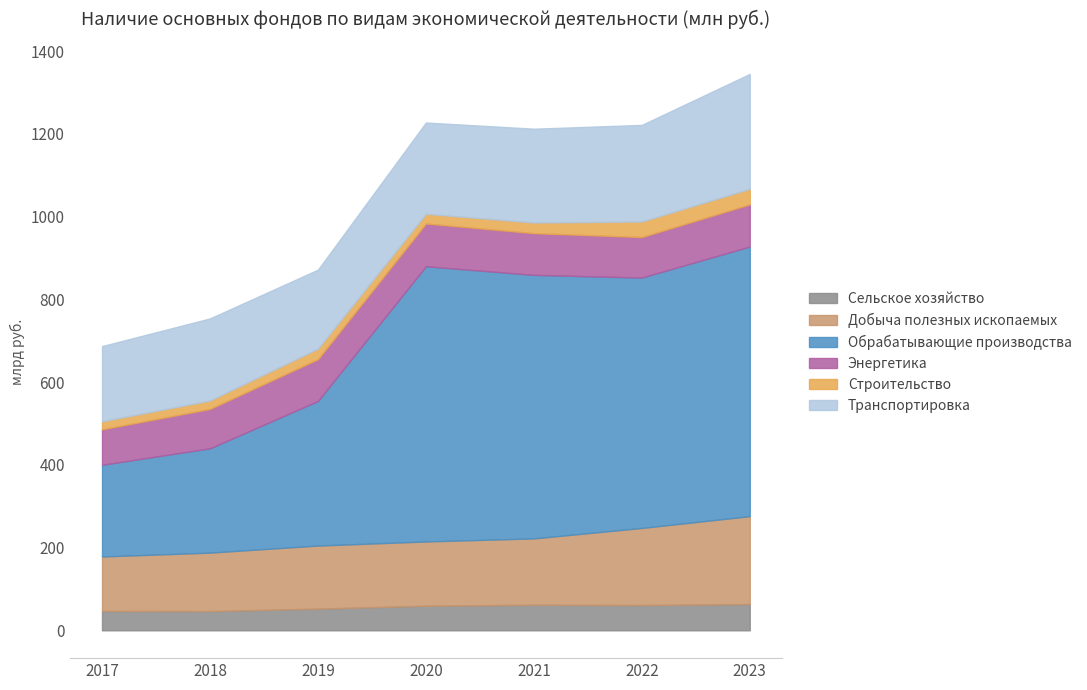

How many categories are shown in the chart?

7